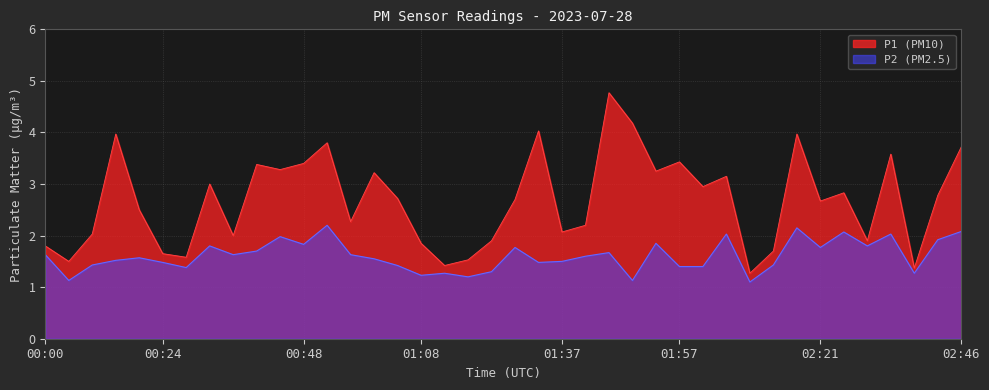

Between 00:16 and 01:12, which is larger?

00:16